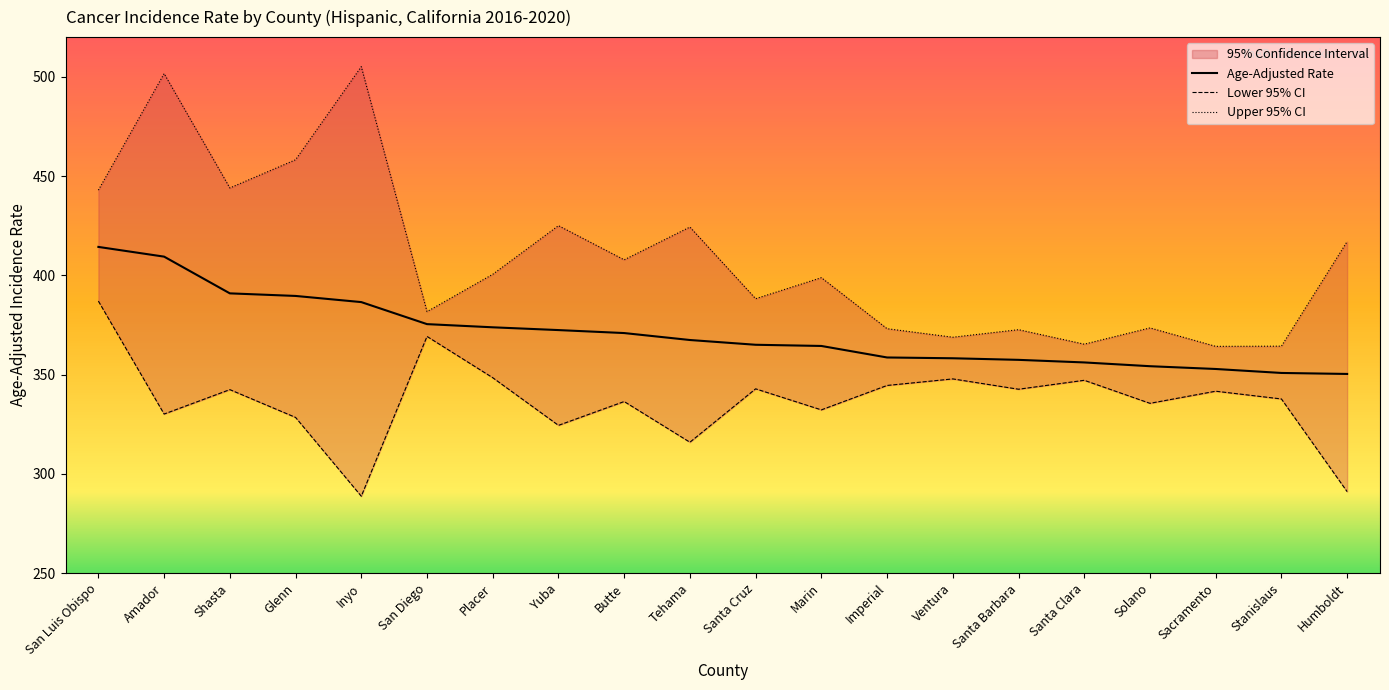

True or false: Age-Adjusted Rate has a value of 373.8 at Placer.

True